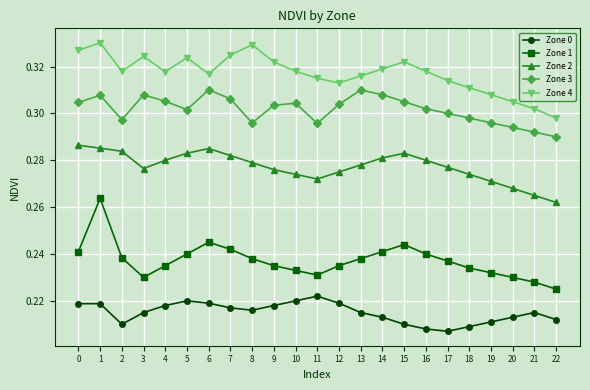

At which label is Zone 2 closest to 0?

22